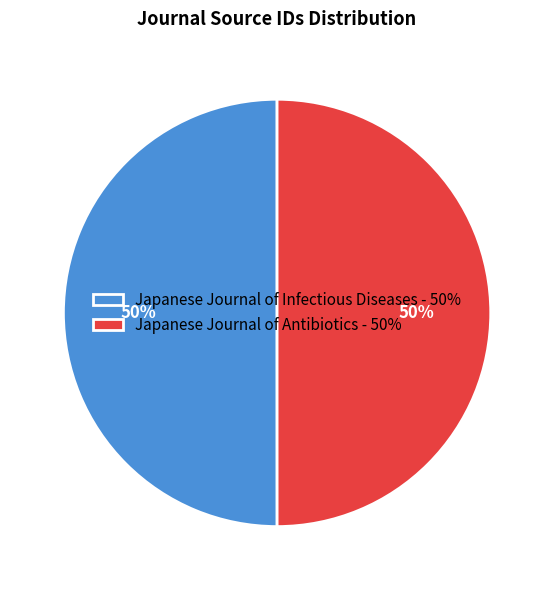

The Japanese Journal of Infectious Diseases - 50% slice represents 50% of the pie. True or false?

True